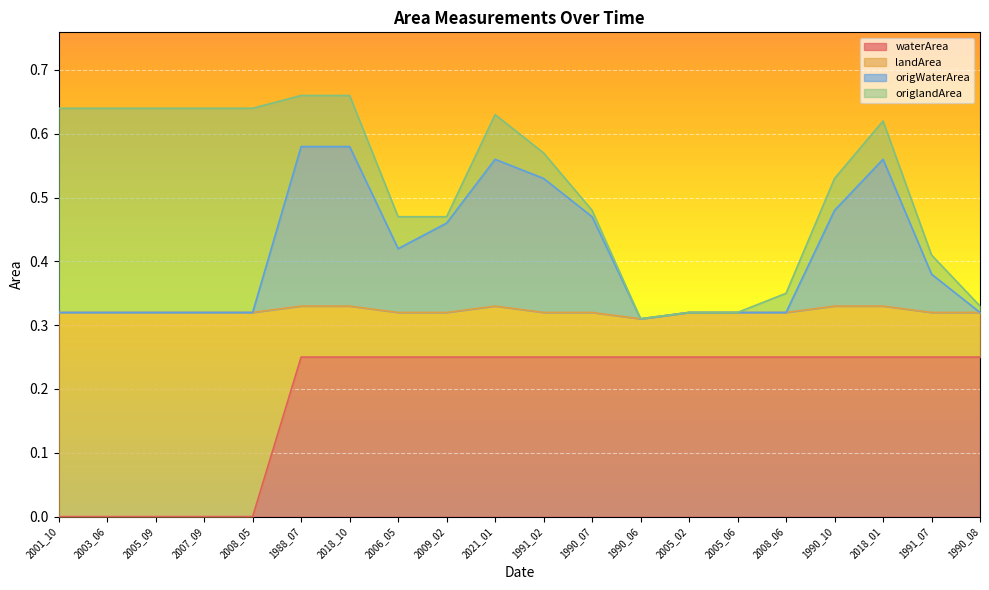

What is the label of the 3rd point from the left?

2005_09